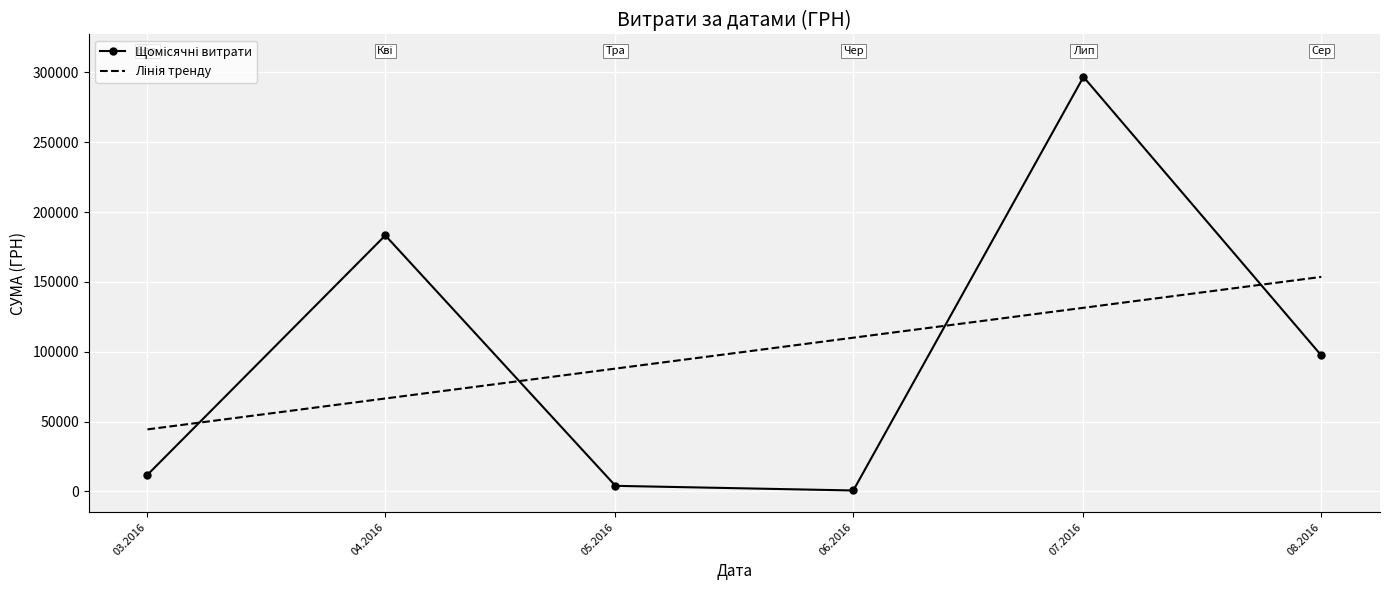

What is the difference between the highest and lowest values at 07.2016?

165353.4